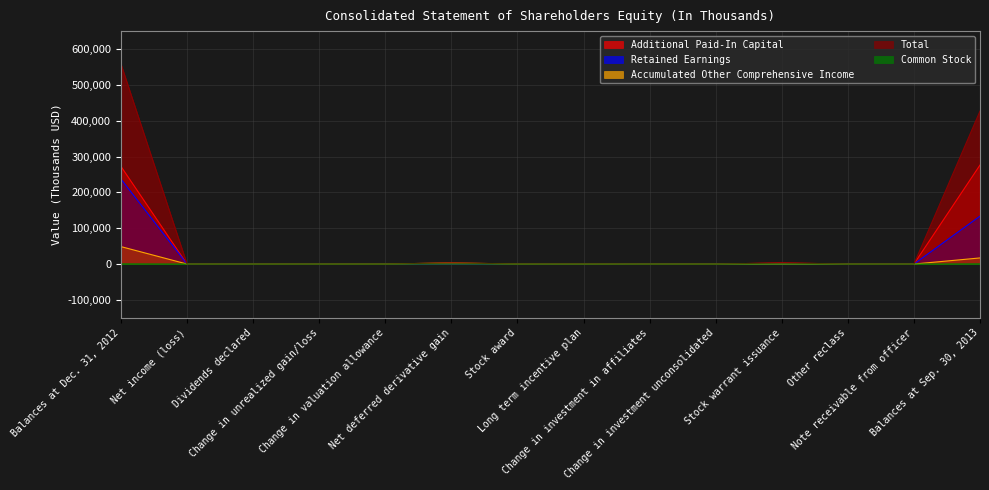

The value of Total at Balances at Sep. 30, 2013 is 426798. True or false?

True